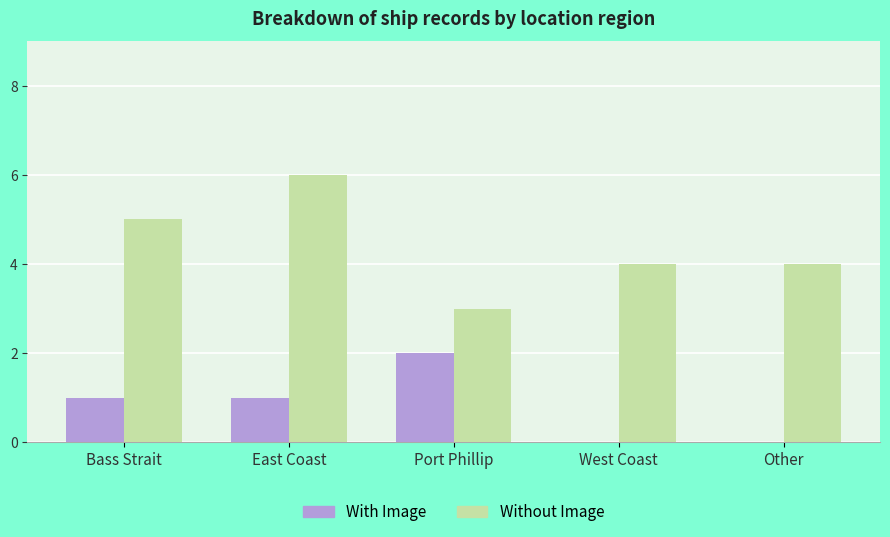

Is it true that Without Image equals 2 at Bass Strait?

False